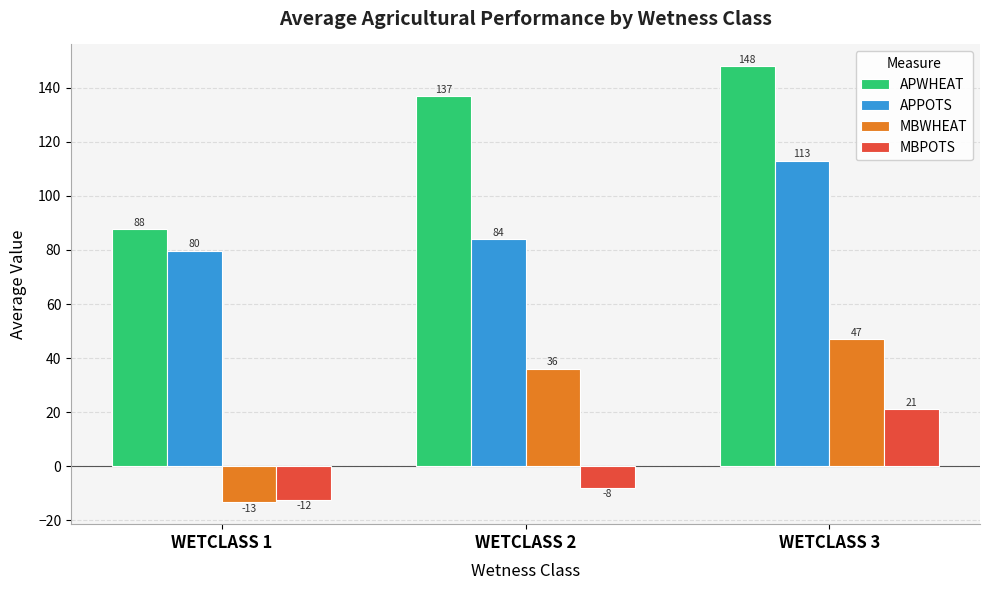

How many data points in APWHEAT are less than 137?

1